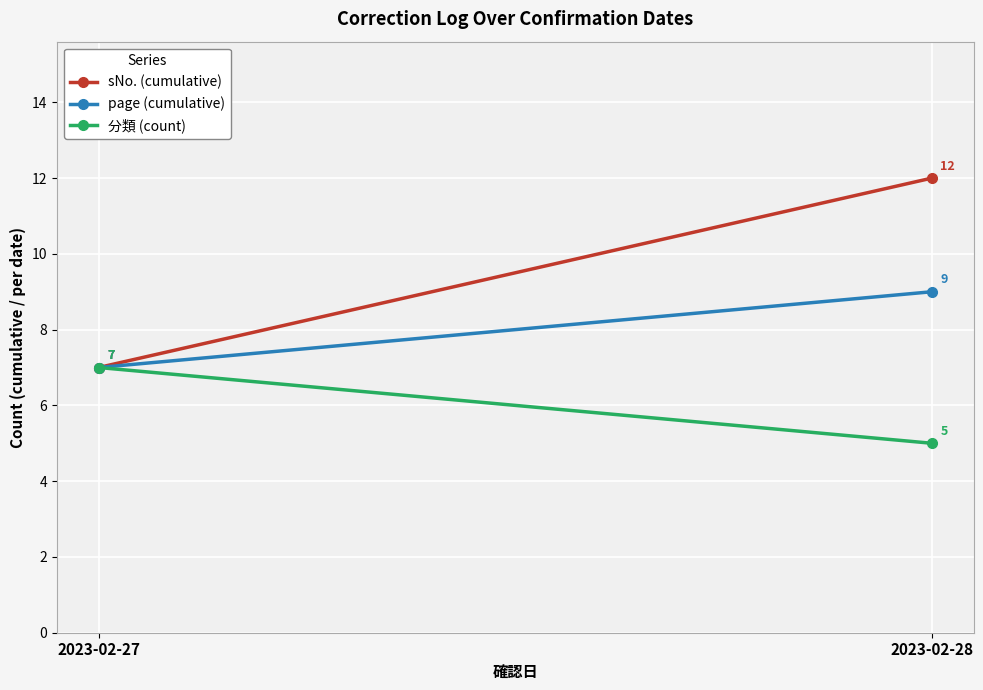

Is this an area chart (filled region under the line)?

No